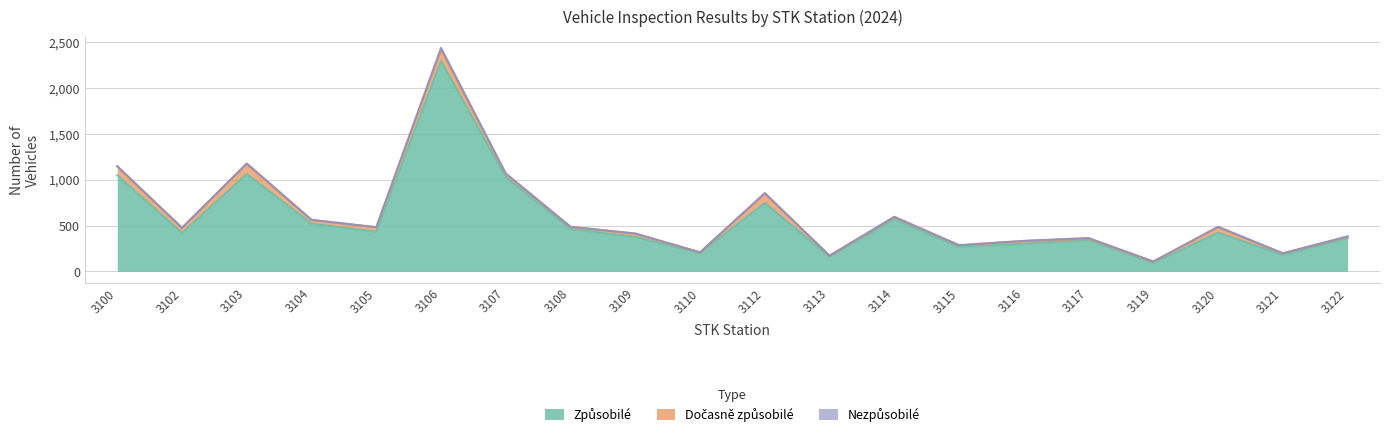

Rank the categories by Nezpůsobilé value from lowest to highest.

3108, 3113, 3115, 3121, 3104, 3105, 3110, 3122, 3102, 3109, 3114, 3116, 3119, 3100, 3103, 3107, 3112, 3120, 3117, 3106